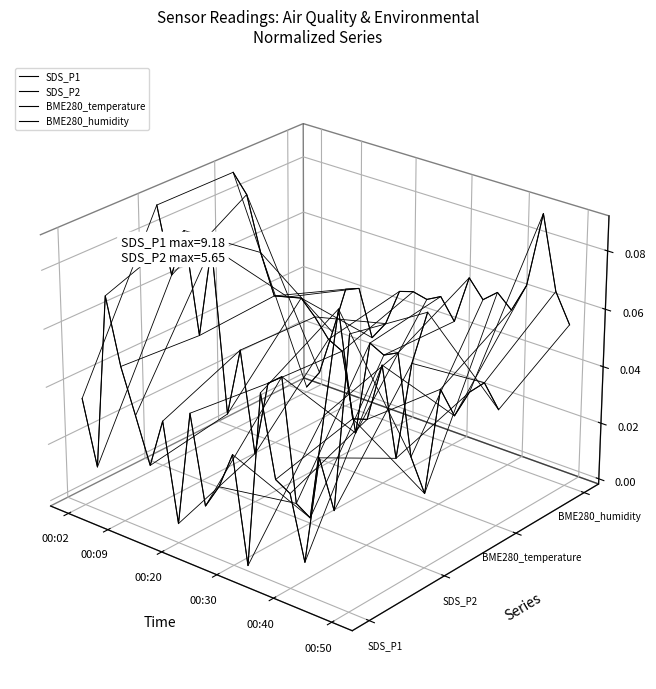

Reading left to right, transcribe all the data shown in this chart.

SDS_P1: -0.0	-0.0	0.0	-0.0	-0.0	-0.0	-0.0	-0.0	-0.0	-0.0	-0.0	-0.0	-0.1	-0.0	-0.0	-0.0	-0.1	-0.0	-0.0	0.0
SDS_P2: 0.0	0.0	0.0	0.0	0.0	-0.0	0.0	-0.0	-0.0	-0.0	-0.0	-0.0	-0.0	0.0	-0.0	-0.0	-0.0	-0.0	-0.0	0.0
BME280_temperature: 0.1	0.1	0.0	0.0	0.0	0.0	0.0	0.0	0.0	-0.0	0.0	0.0	0.0	-0.0	-0.0	-0.0	-0.0	-0.0	-0.0	-0.0
BME280_humidity: -0.0	-0.0	0.0	0.0	0.0	0.0	0.0	0.0	0.0	0.0	0.0	0.0	0.0	0.0	0.0	0.0	0.0	0.0	0.0	0.0